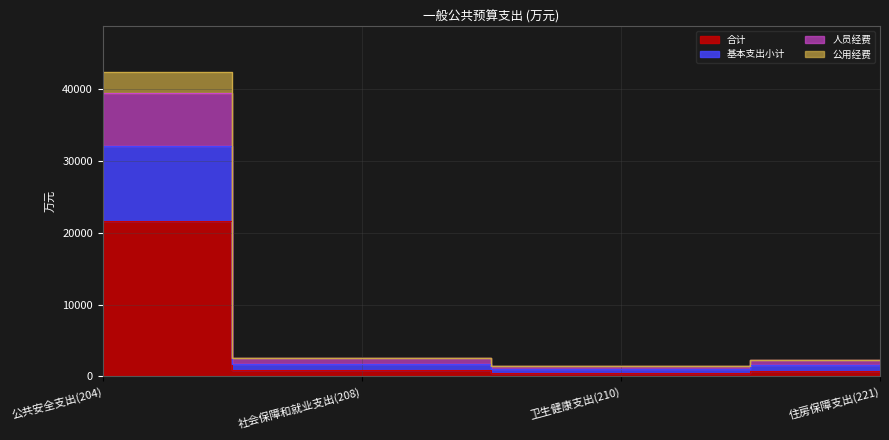

What is the label of the 3rd point from the right?

社会保障和就业支出(208)